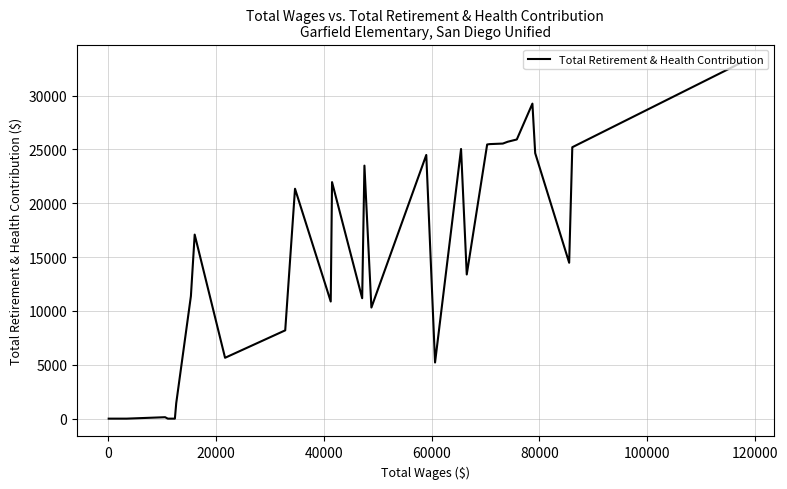

How many interior local peaks (higher than both neighbors) does the data have?

8